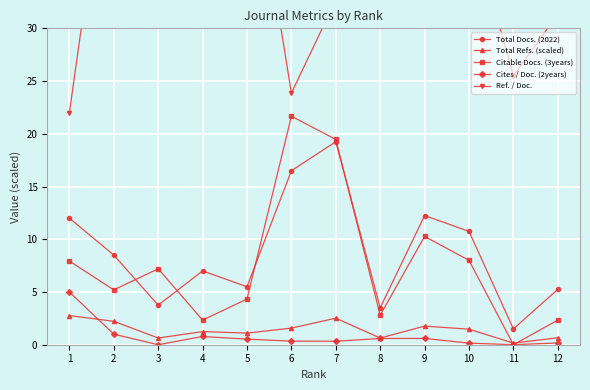

What is the sum of the Cites / Doc. (2years) values at 10 and 8?

0.7